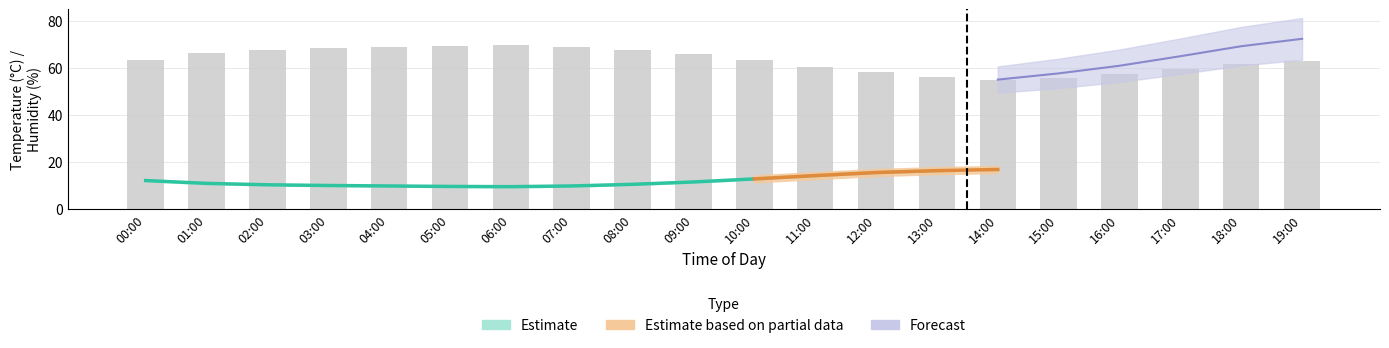

The value at 17:00 is 59.4. True or false?

True